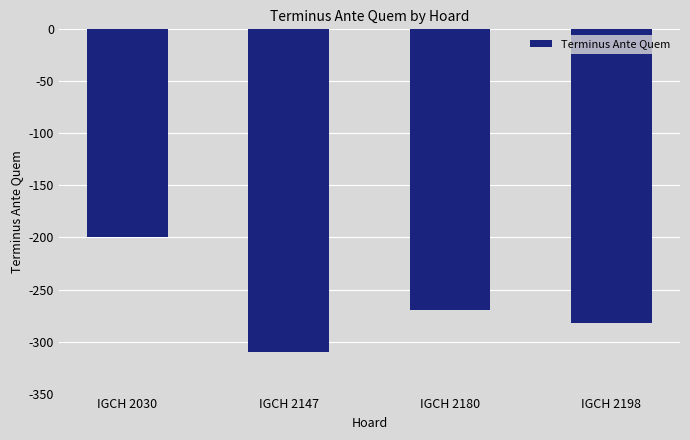

The value at IGCH 2030 is -200. True or false?

True